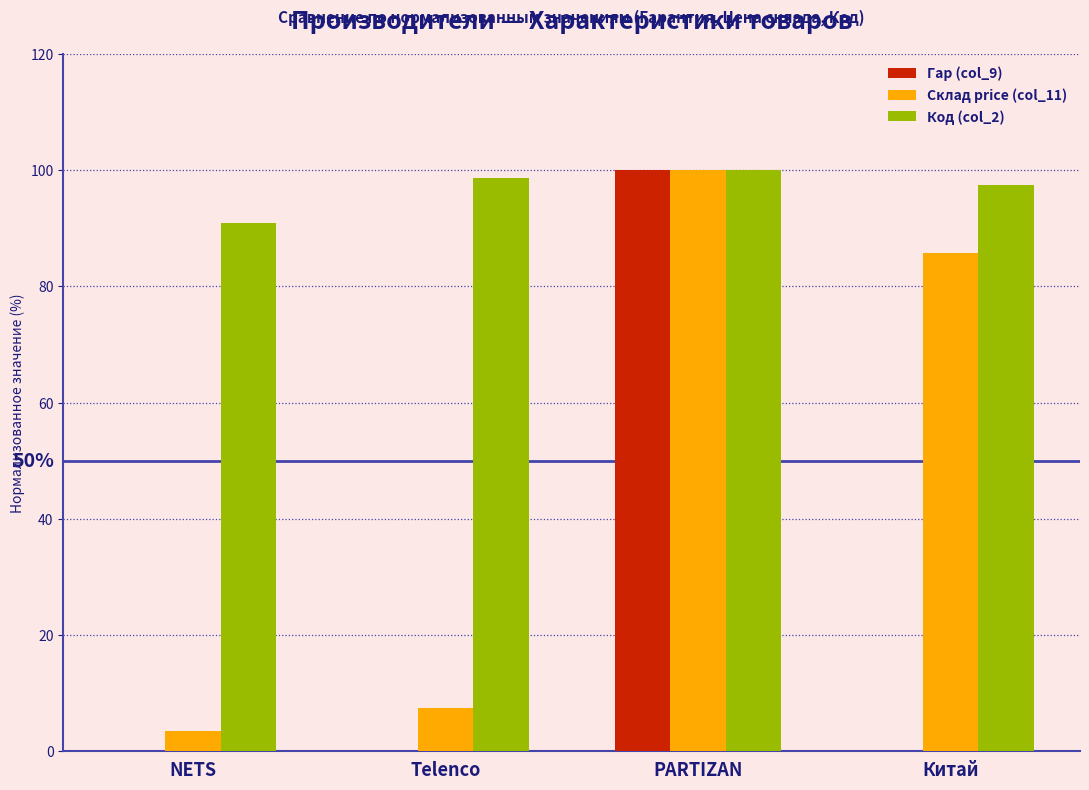

What are all the series names shown in the legend?

Гар (col_9), Склад price (col_11), Код (col_2)